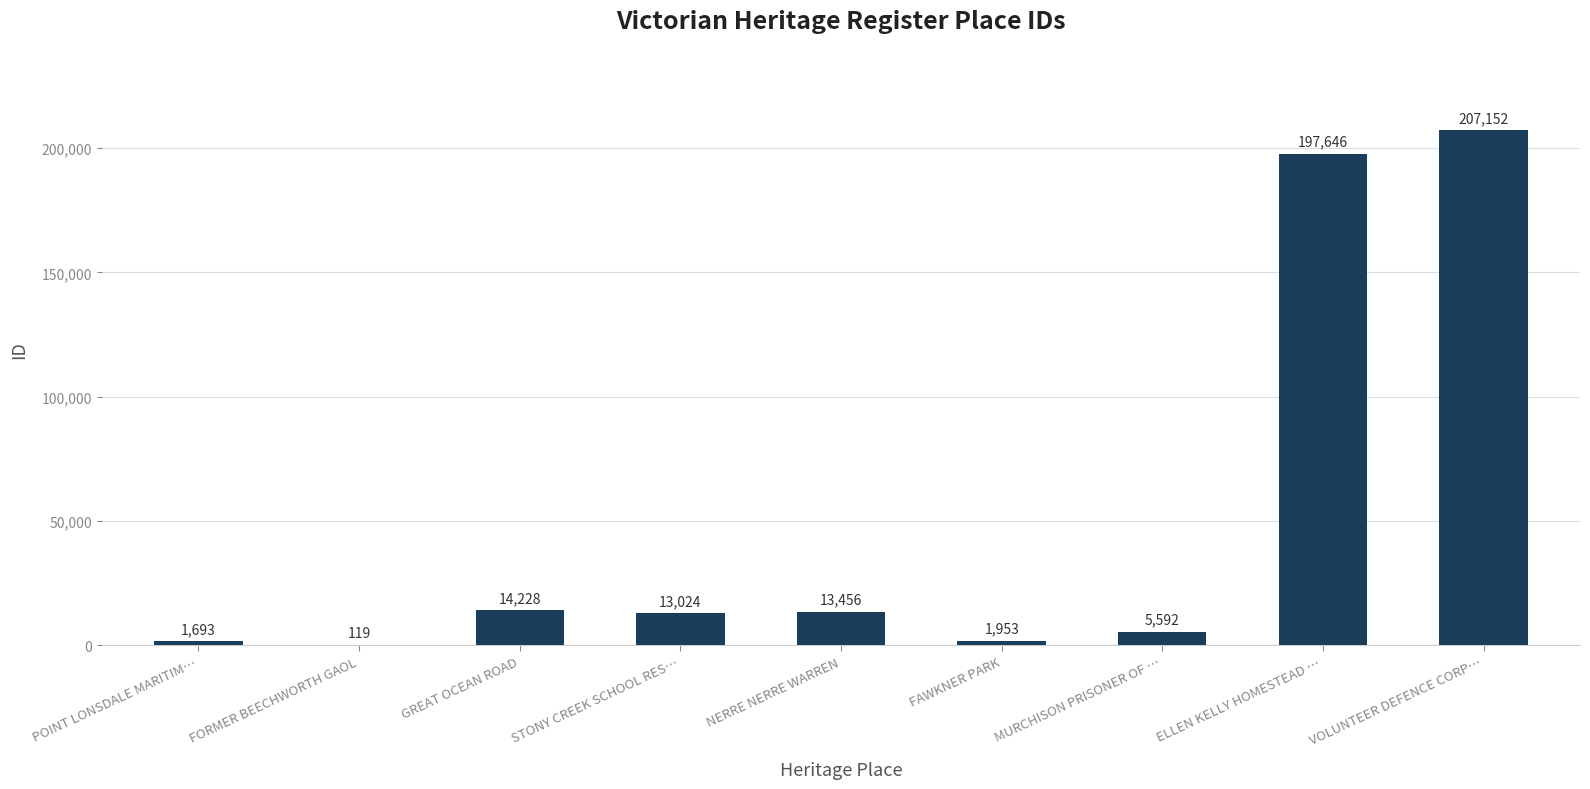

What is the maximum value shown in the chart?

207152